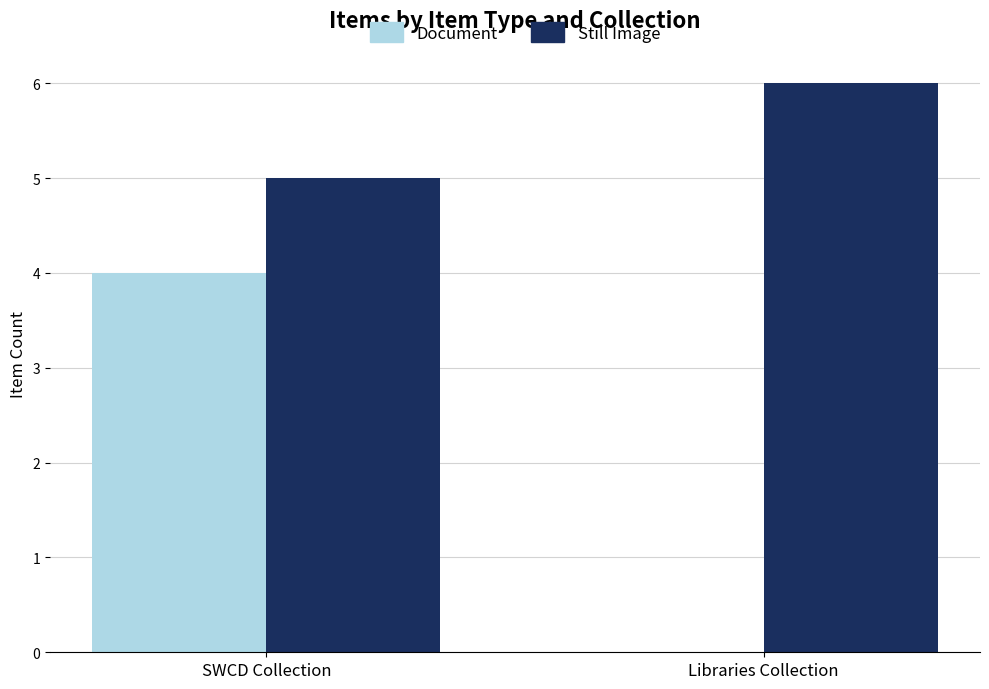

What is the maximum value for Still Image?

6